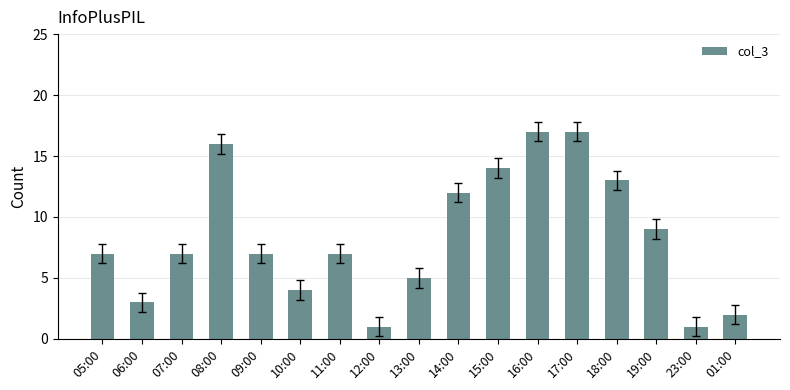

True or false: the data shows 1 at 12:00.

True